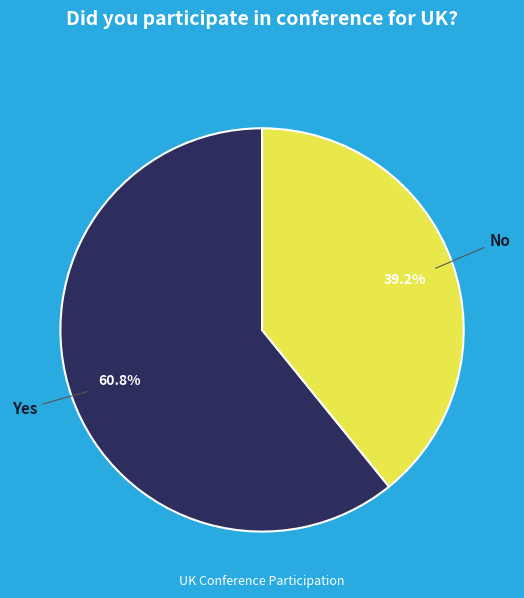

Is it true that No is 44% of the pie?

False